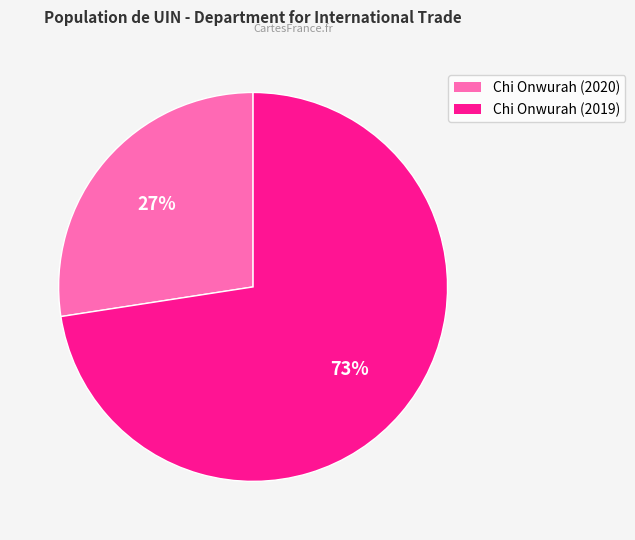

To the nearest percent, what is the average slice percentage?

50%